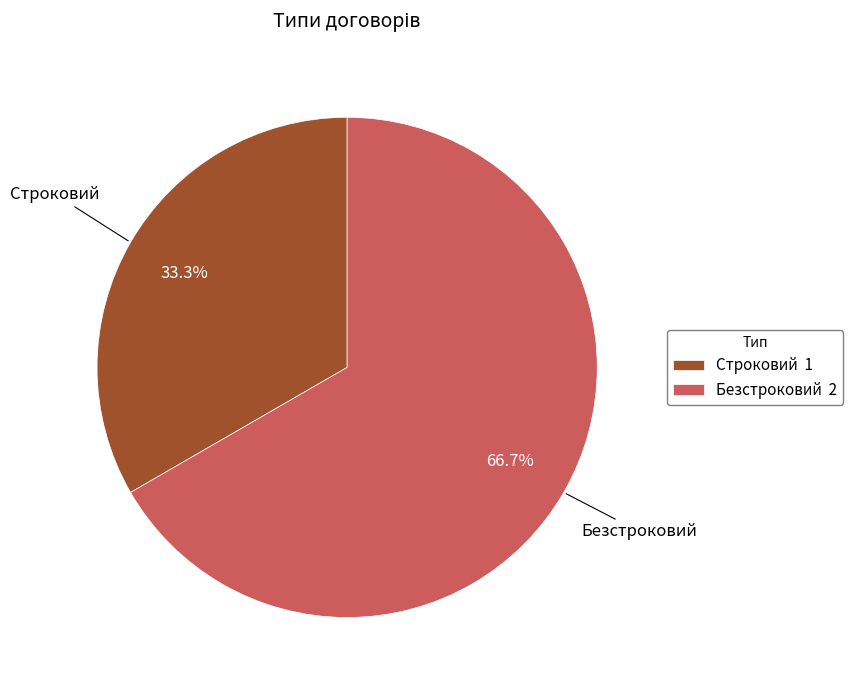

Which has a higher value, Строковий 1 or Безстроковий 2?

Безстроковий 2